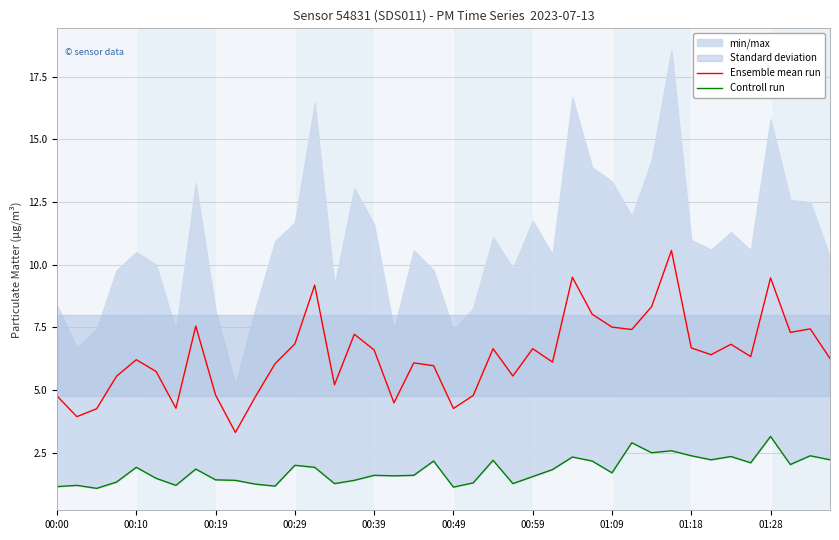

Is it true that Ensemble mean run equals 6.6 at 00:39?

True